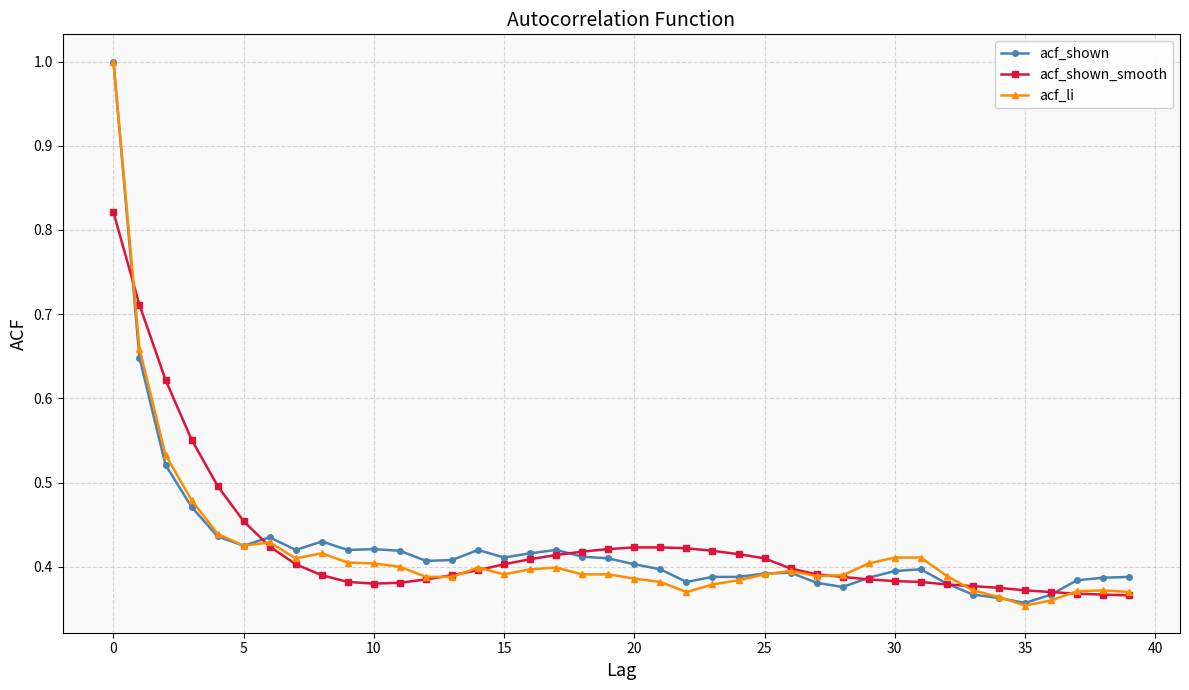

What is the greatest value displayed?

1.0